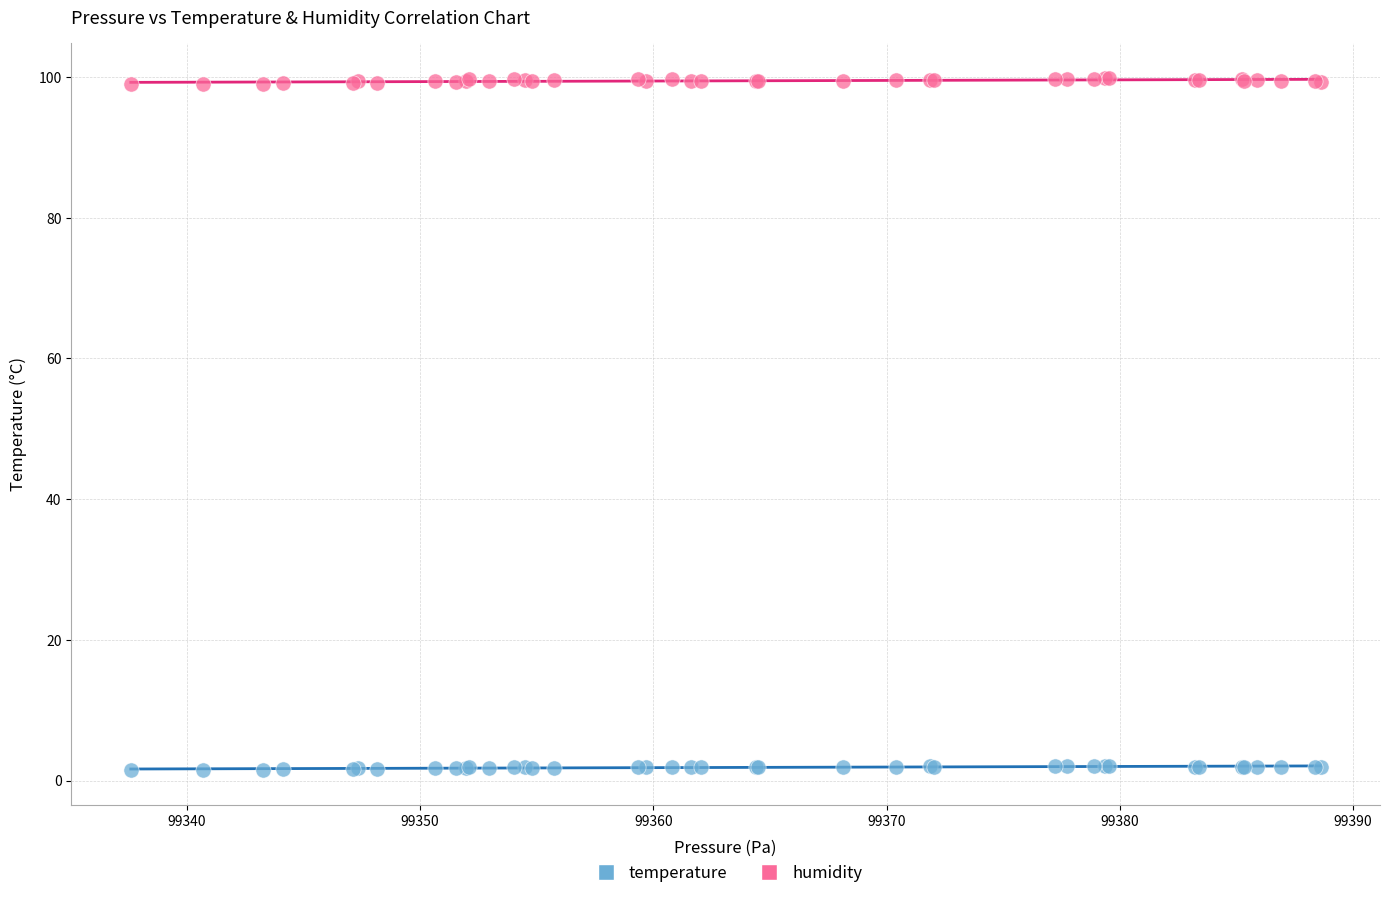

Which series reaches the maximum Y coordinate?

humidity